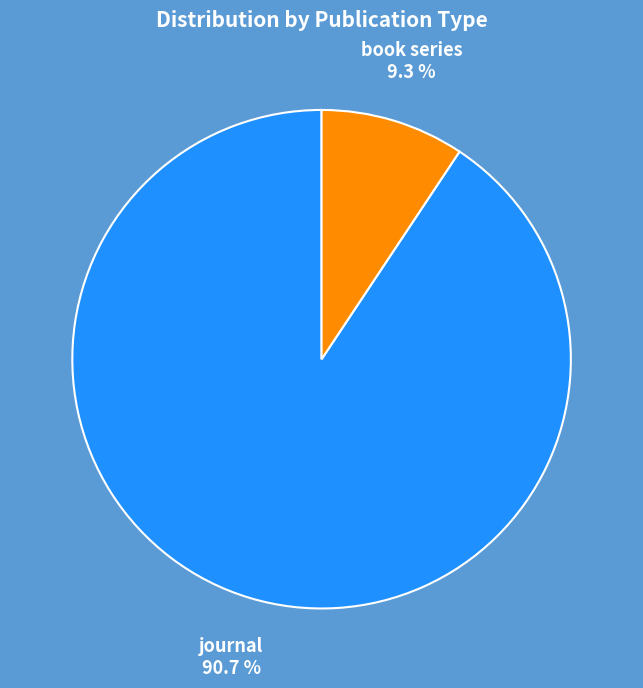

To the nearest percent, what percentage of the pie is book series?

9%